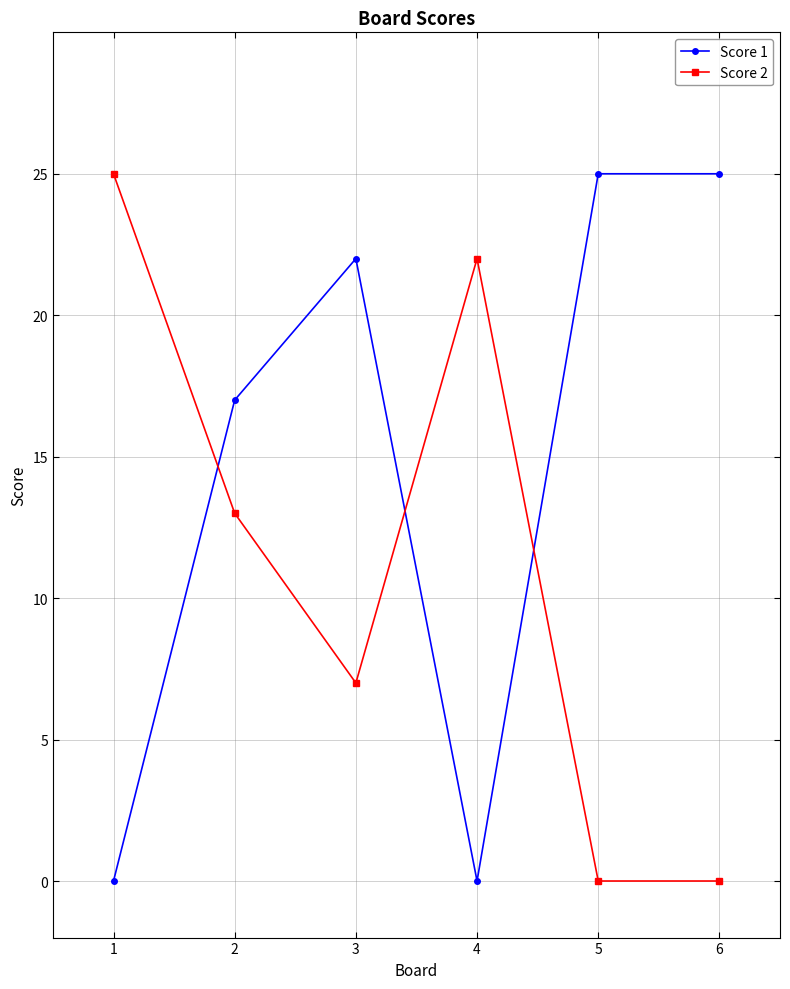

Which series has the largest total across all categories?

Score 1